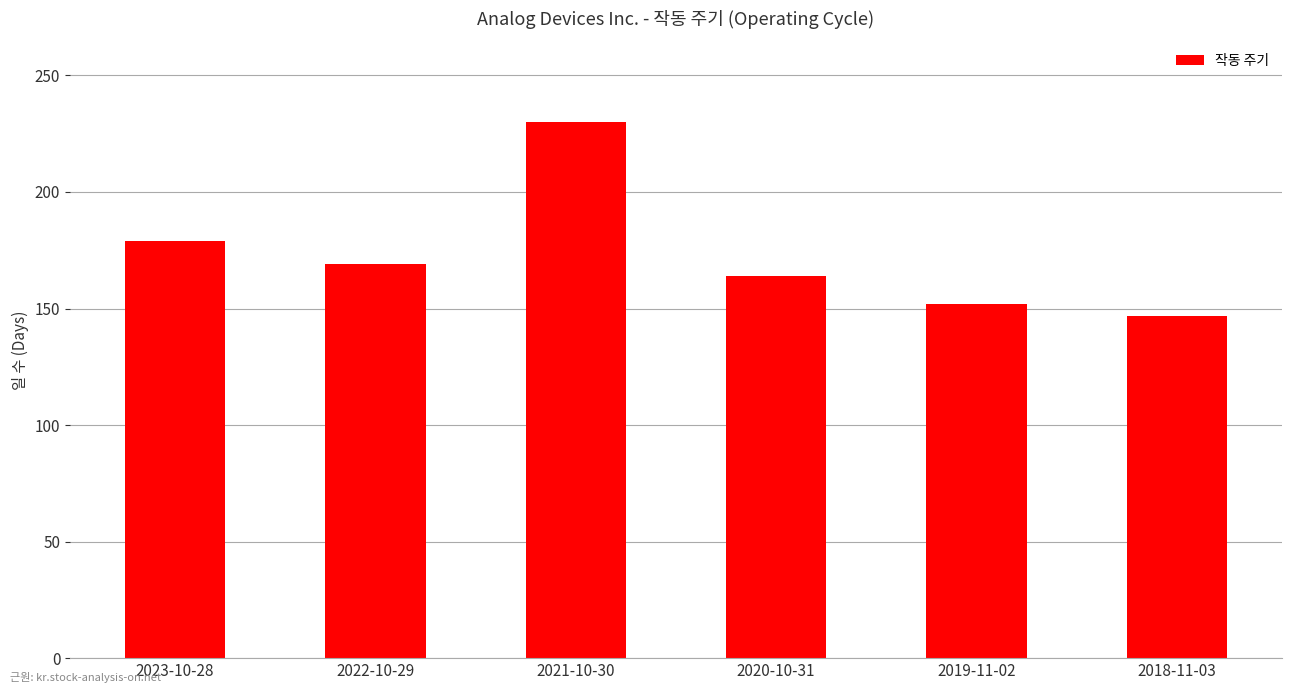

What is the label of the 1st bar from the left?

2023-10-28